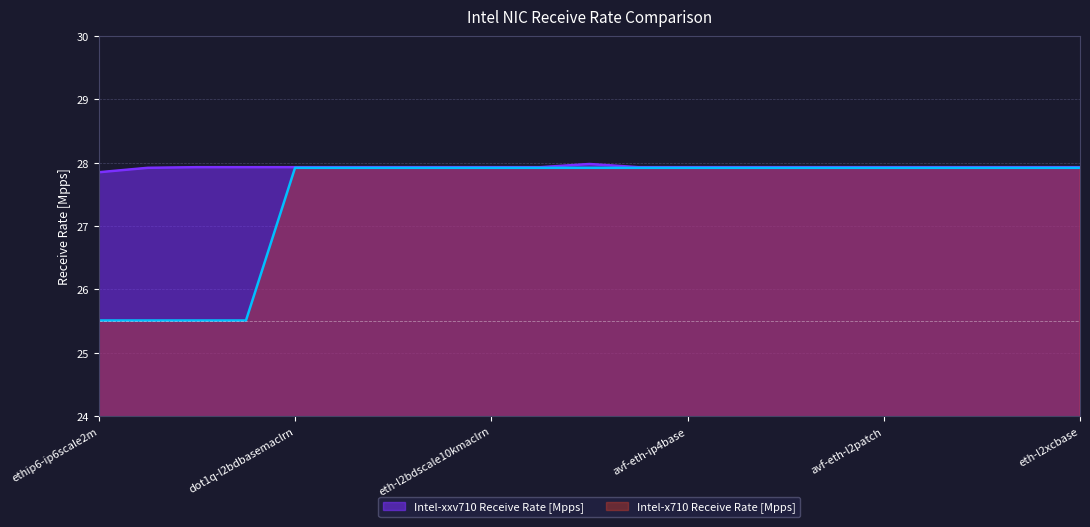

What is the greatest value displayed?

28.0